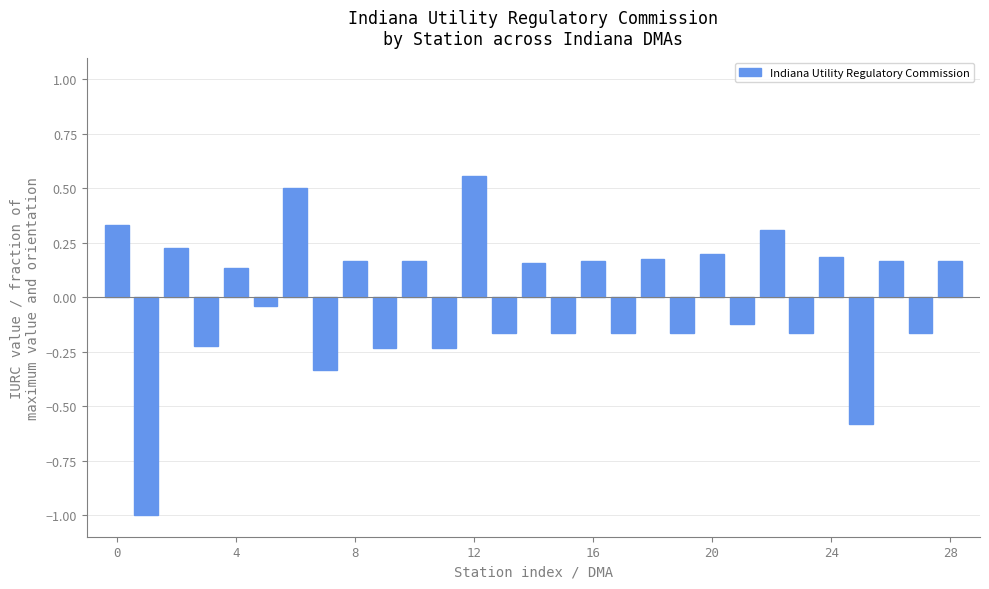

What is the difference between the maximum and minimum values?

1.6